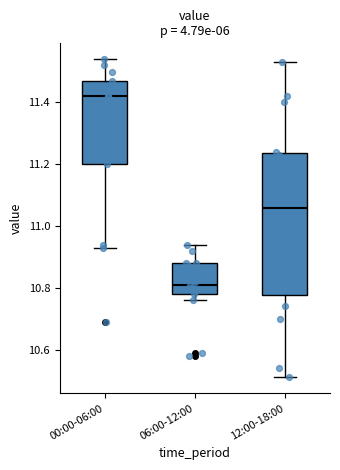

Reading left to right, read every box against the y-axis: the position of its median line, the range the box covers, and the ends of its whiskers. The values are not printed on the chart, so give them approximately, as read against the axis.

00:00-06:00: median 11.42, box 11.20 to 11.48, whiskers 10.94 to 11.54
06:00-12:00: median 10.82, box 10.78 to 10.88, whiskers 10.76 to 10.94
12:00-18:00: median 11.06, box 10.78 to 11.24, whiskers 10.52 to 11.54